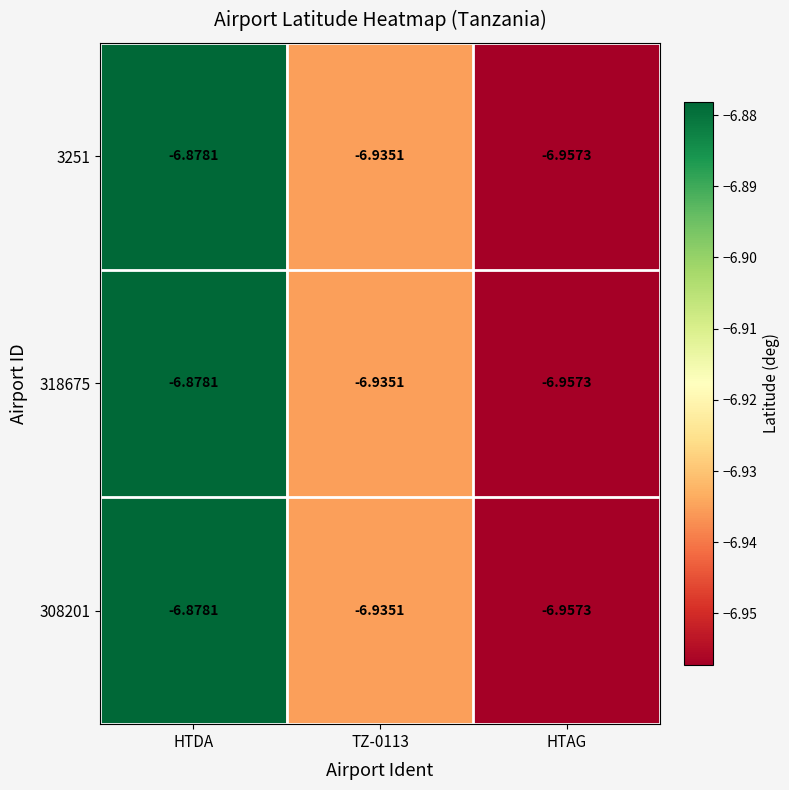

How many categories are shown in the chart?

3